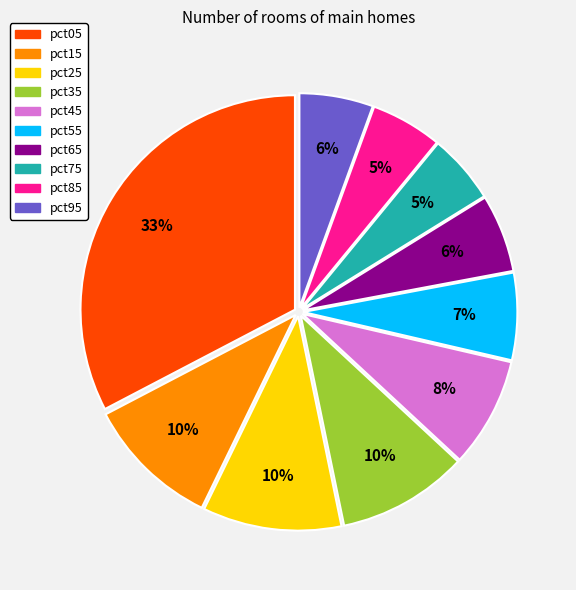

Does any single category account for the majority?

No